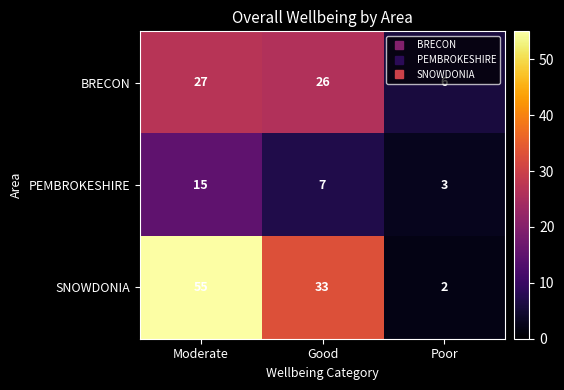

At which label is PEMBROKESHIRE closest to 9?

Good